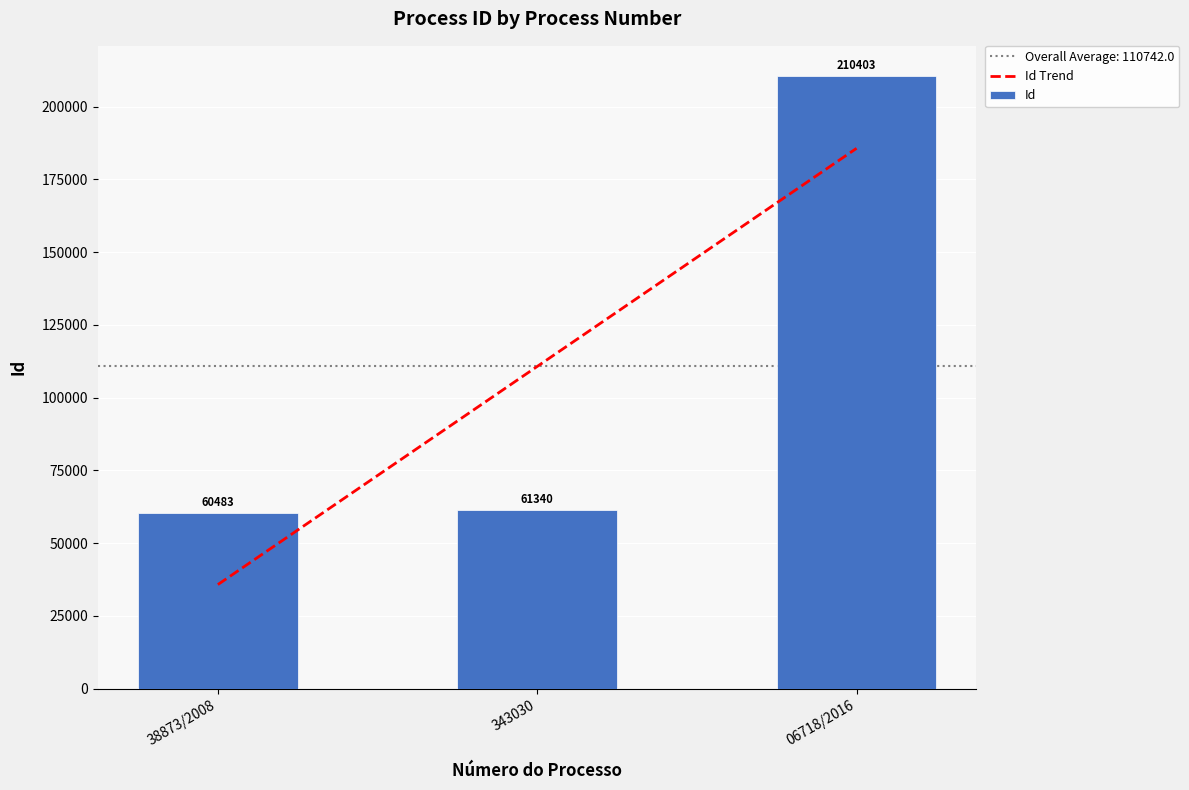

Is it true that Id Trend equals 35782.0 at 38873/2008?

True